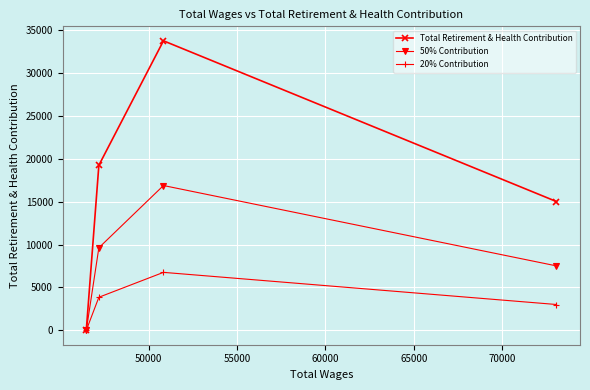

How many interior local peaks does the 20% Contribution series have?

1